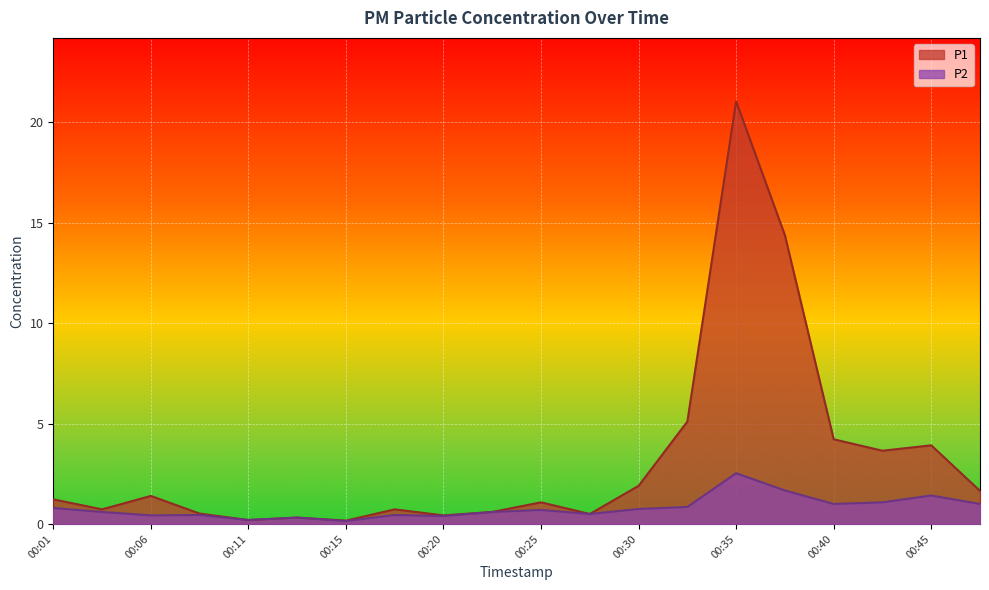

Reading left to right, what are all the values shown in this chart?

P1: 1.2	0.7	1.4	0.5	0.2	0.3	0.2	0.7	0.4	0.6	1.1	0.5	1.9	5.1	21.1	14.4	4.2	3.6	3.9	1.6
P2: 0.8	0.6	0.4	0.5	0.2	0.3	0.1	0.5	0.4	0.6	0.7	0.5	0.8	0.8	2.5	1.7	1.0	1.1	1.4	1.0